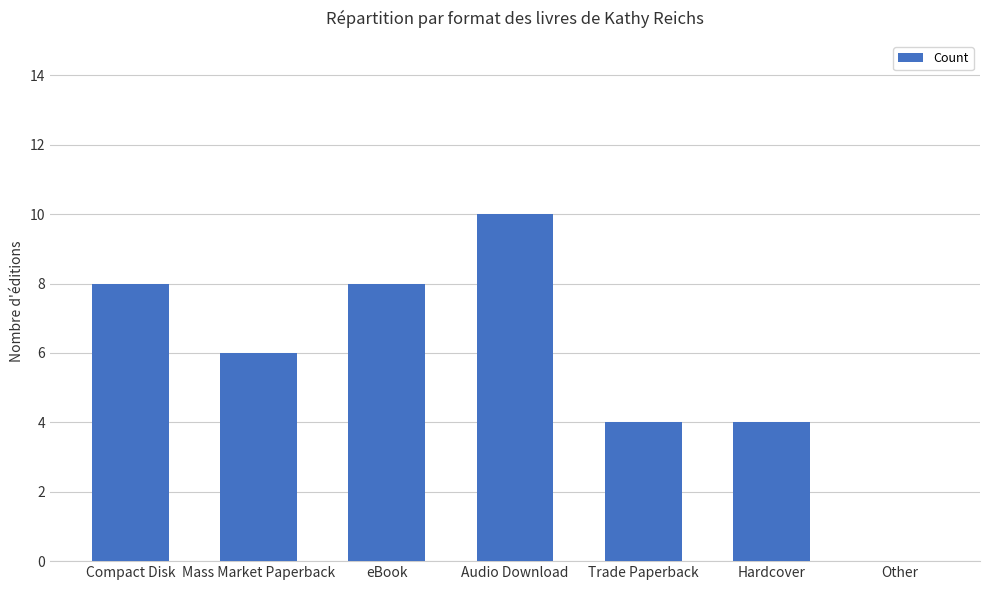

What is the ratio of the value at Trade Paperback to the value at Hardcover?

1.0